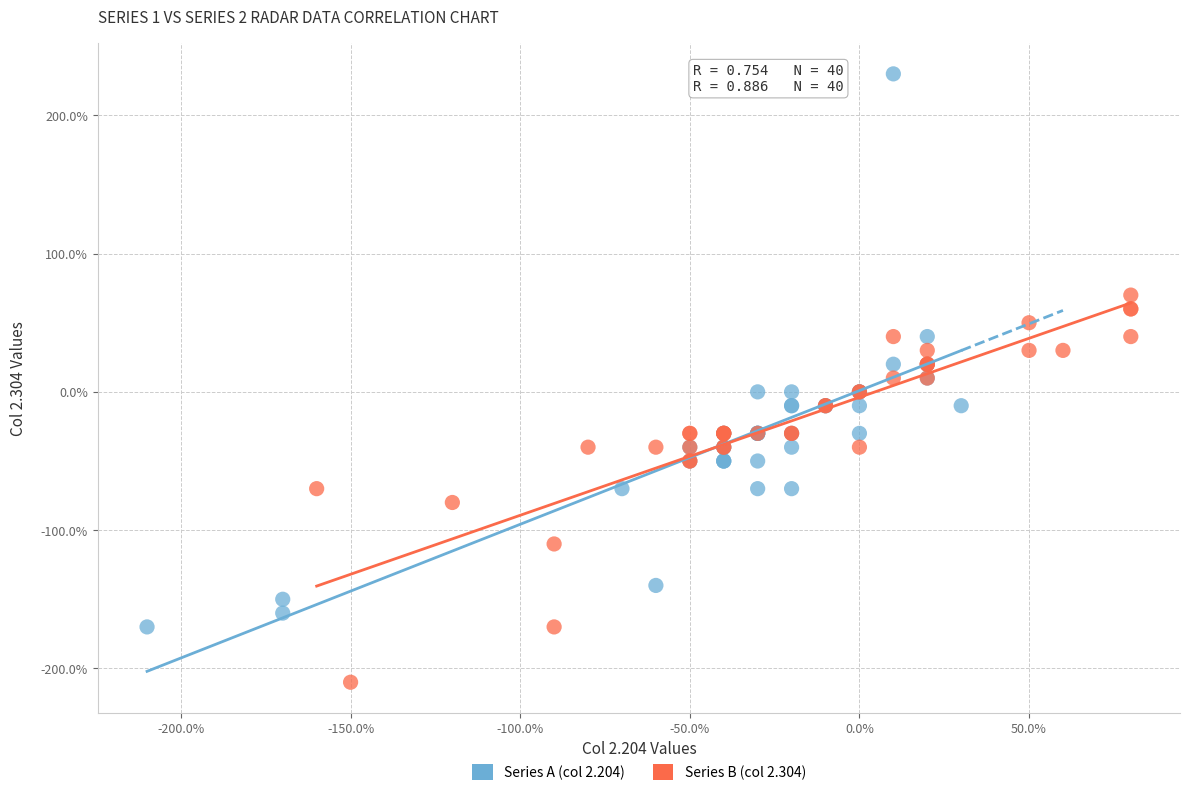

Which series contains the lowest Y value?

Series B (col 2.304)